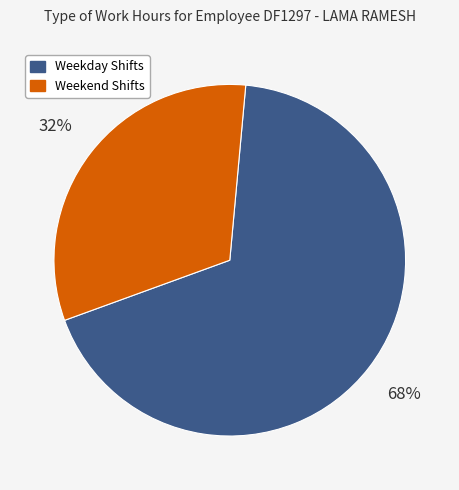

What percentage is the Weekday Shifts slice, to the nearest percent?

68%